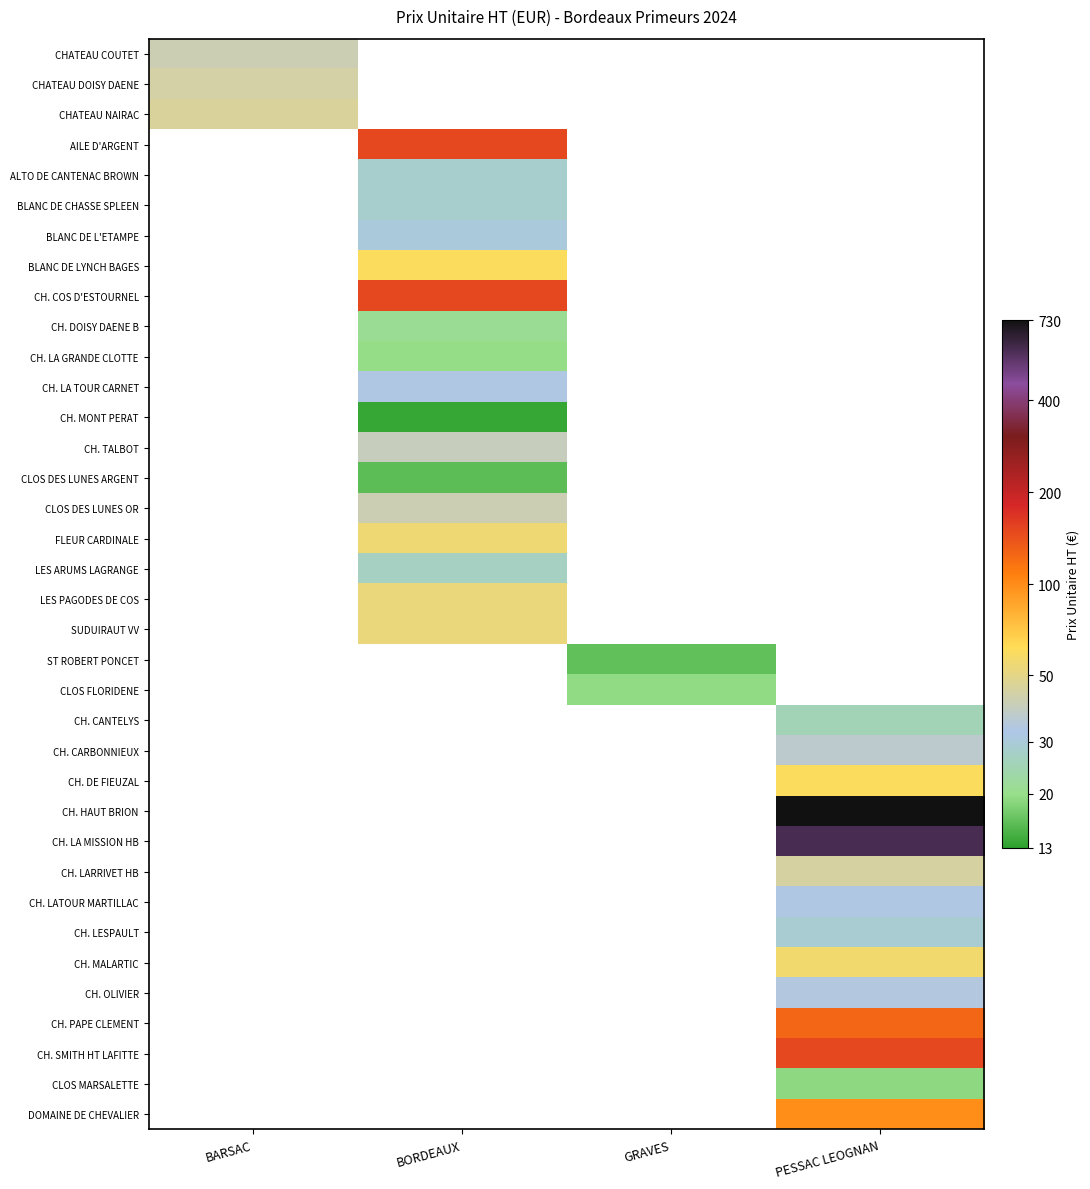

How many series are shown in this chart?

36